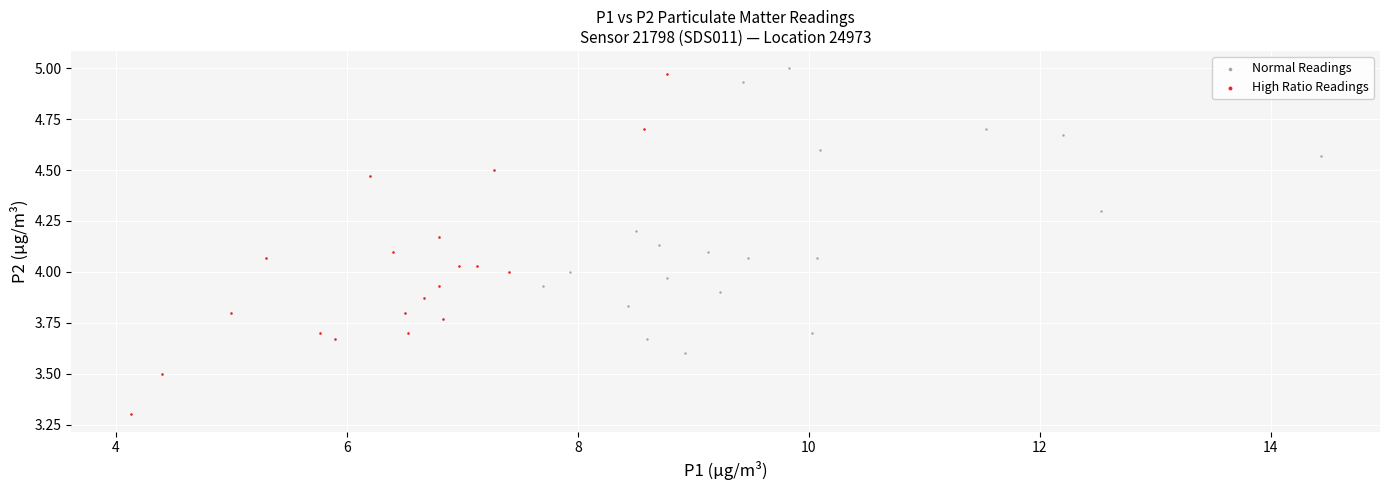

Which series contains the highest Y value?

Normal Readings